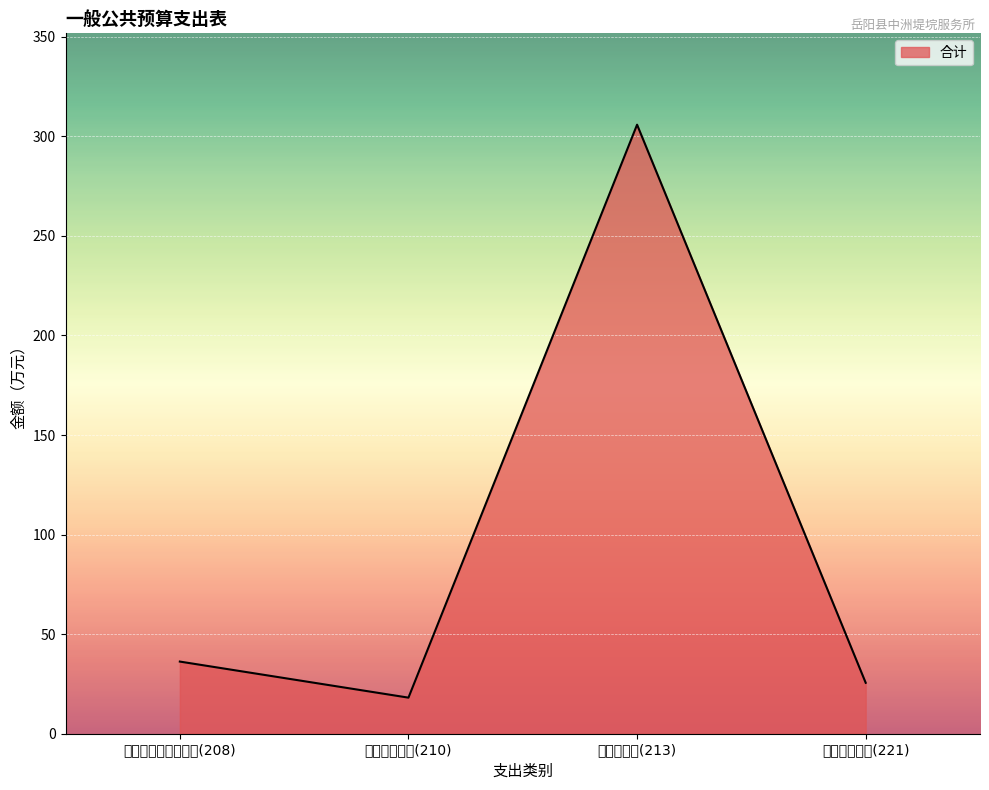

At which category does the chart reach its minimum across all series?

卫生健康支出(210)